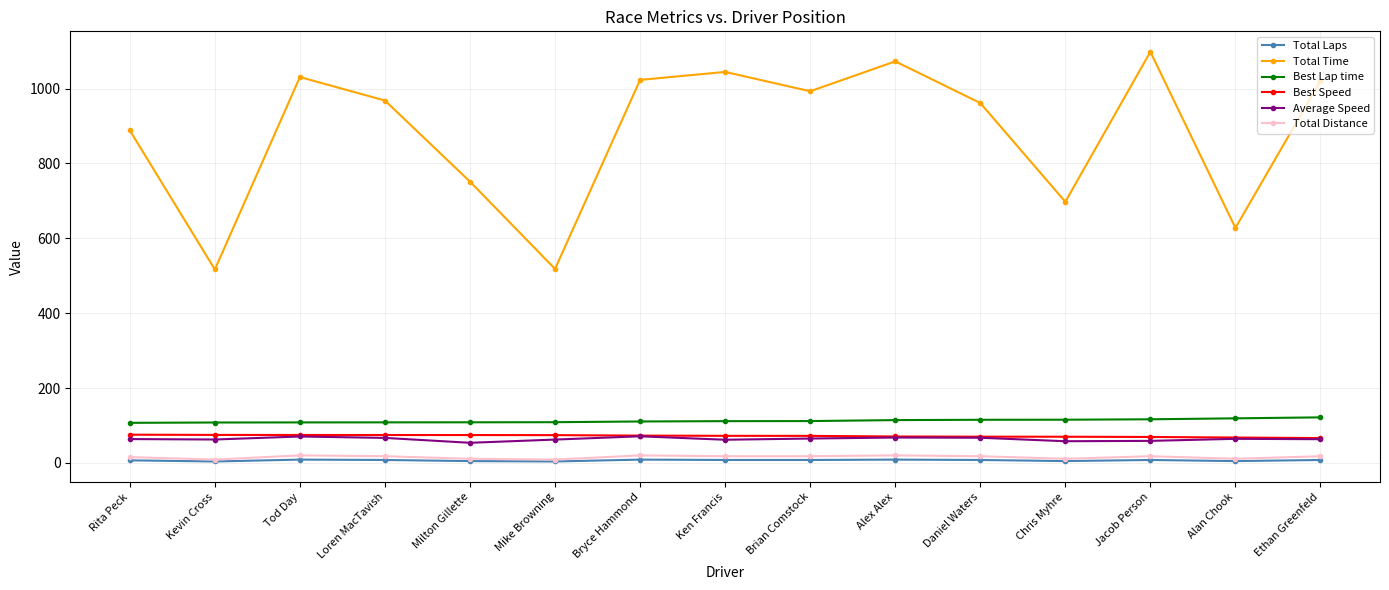

What is the difference between the Total Time values at Bryce Hammond and Mike Browning?

504.8